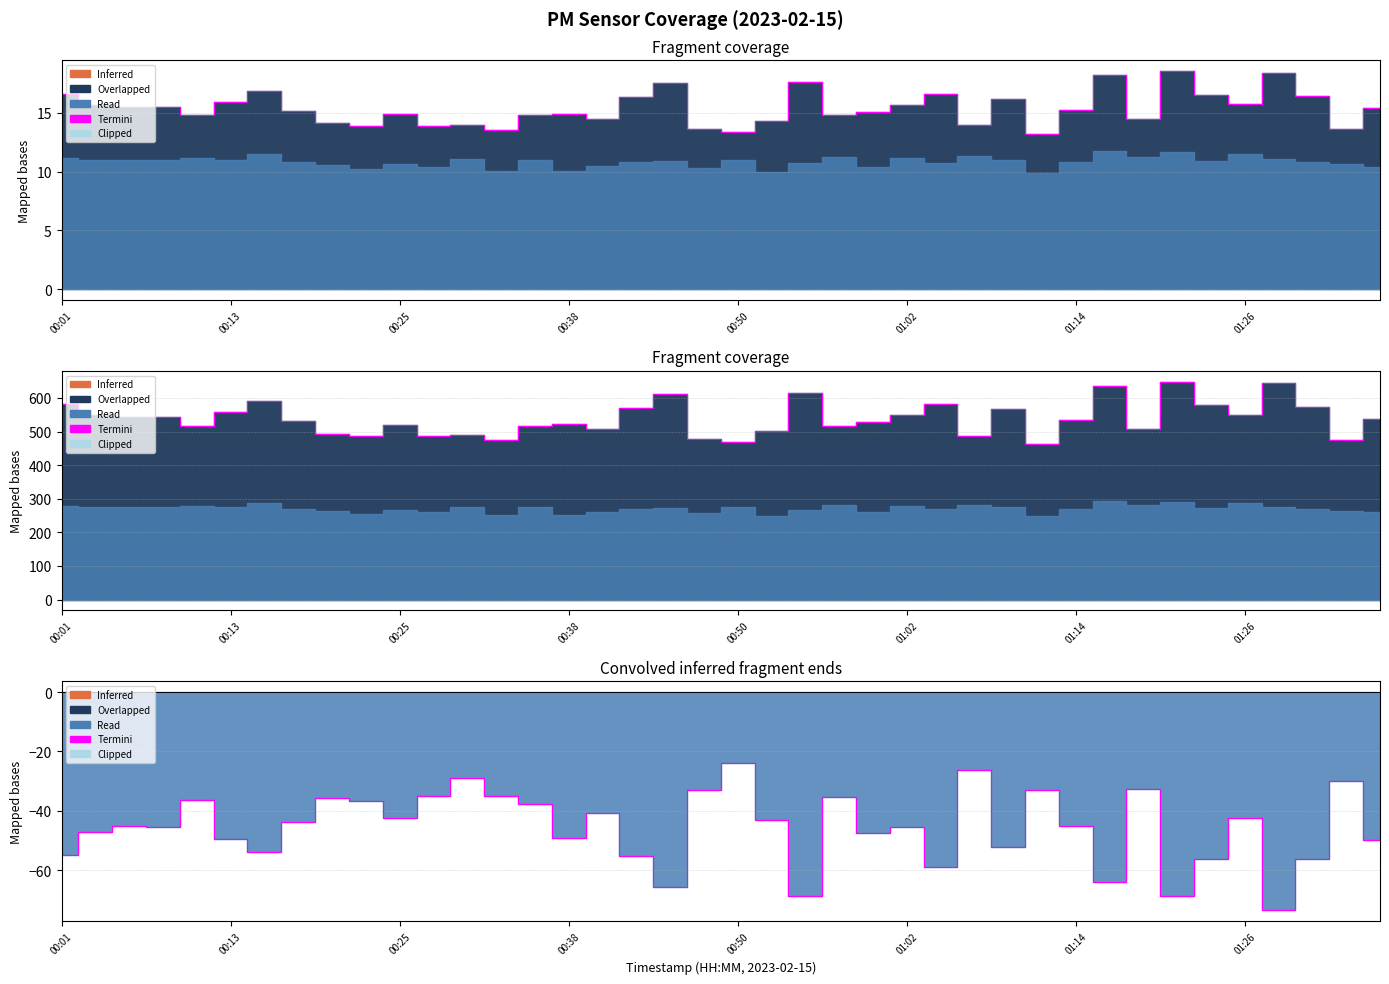

What is the value of the 12th point from the left?

-35.0